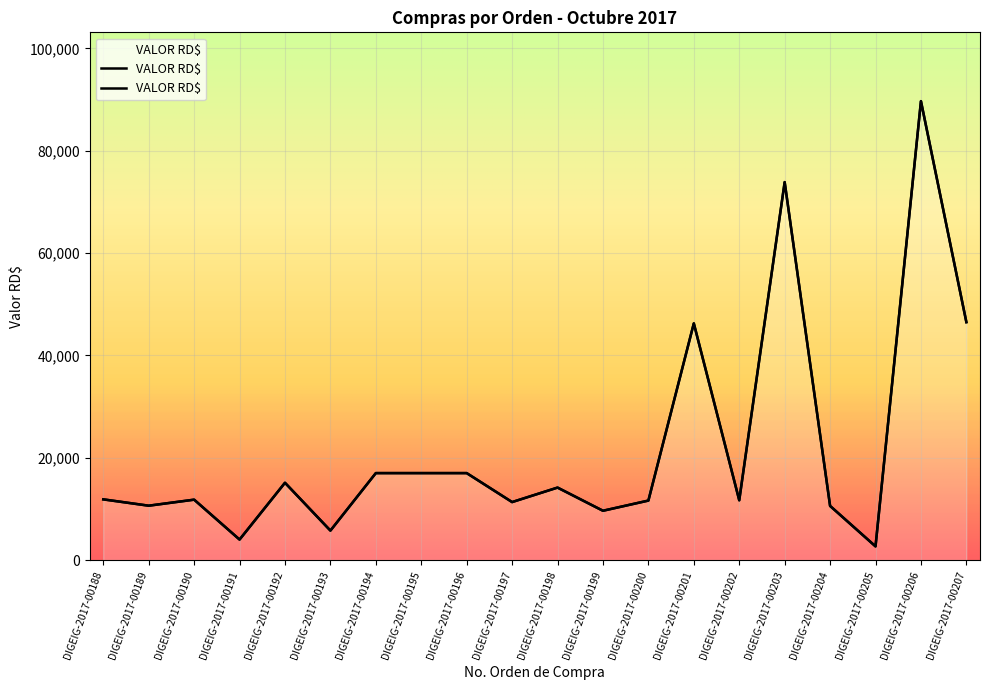

Rank the categories by value from lowest to highest.

DIGEIG-2017-00205, DIGEIG-2017-00191, DIGEIG-2017-00193, DIGEIG-2017-00199, DIGEIG-2017-00204, DIGEIG-2017-00189, DIGEIG-2017-00197, DIGEIG-2017-00200, DIGEIG-2017-00202, DIGEIG-2017-00190, DIGEIG-2017-00188, DIGEIG-2017-00198, DIGEIG-2017-00192, DIGEIG-2017-00194, DIGEIG-2017-00195, DIGEIG-2017-00196, DIGEIG-2017-00201, DIGEIG-2017-00207, DIGEIG-2017-00203, DIGEIG-2017-00206